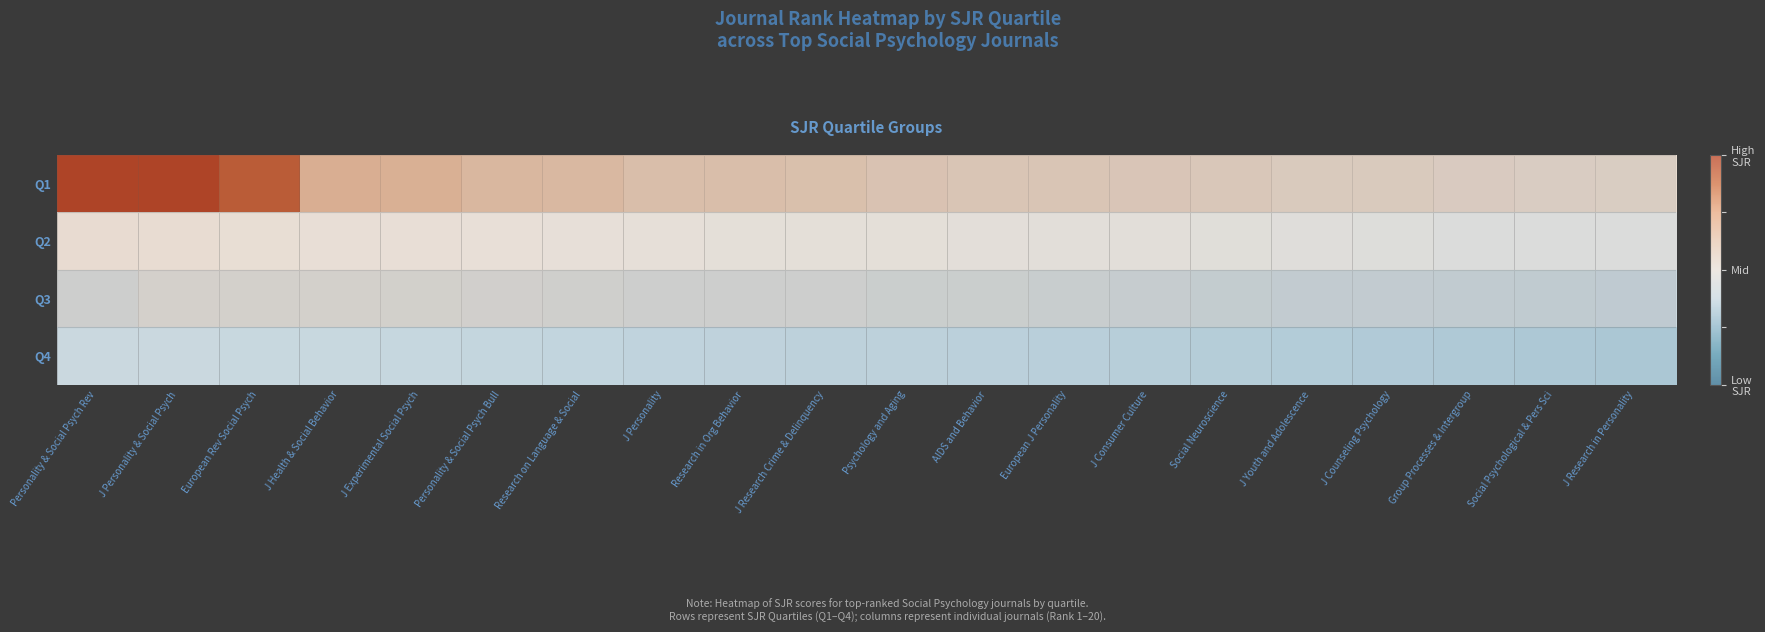

Is it true that Q3 equals -0.0 at J Personality?

False